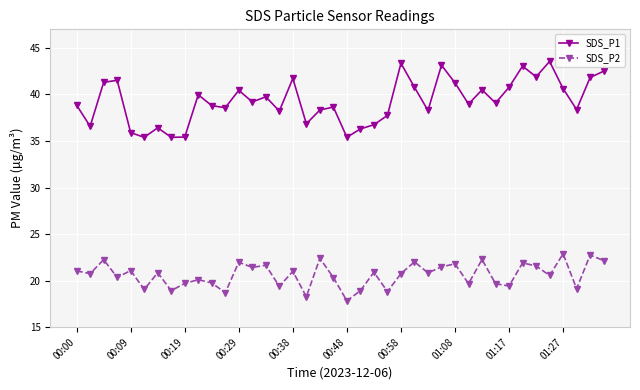

What is the average value of the SDS_P1 series?

39.3